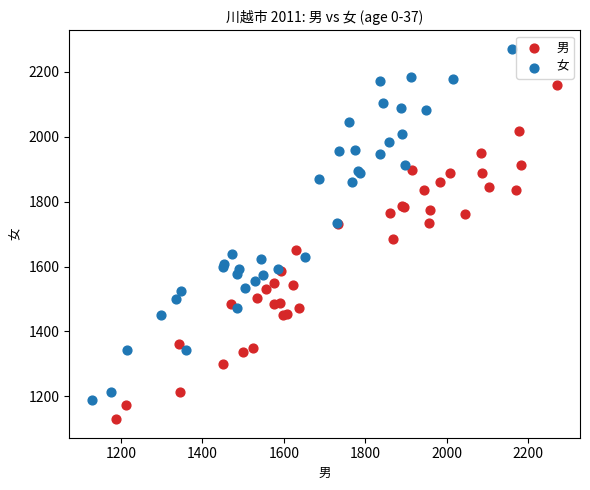

Which series has the widest spread of Y values?

女